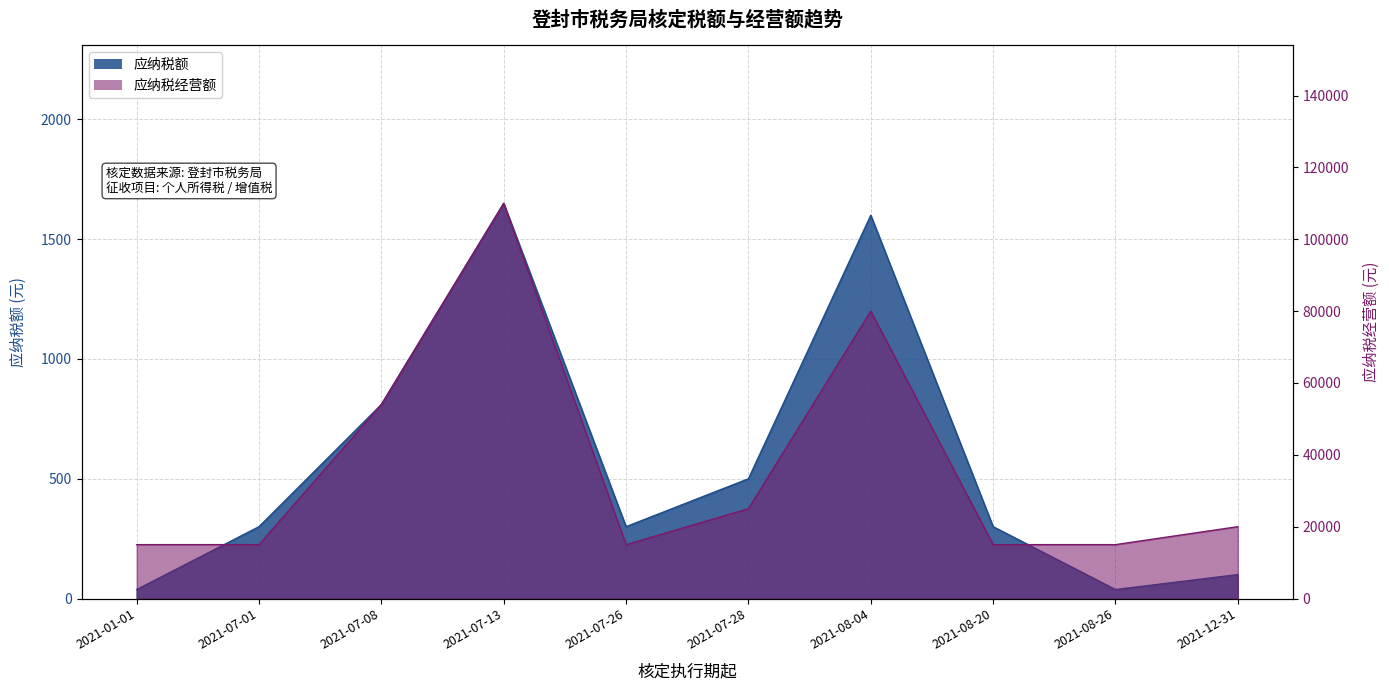

Rank the categories by 应纳税额 value from lowest to highest.

2021-01-01, 2021-08-26, 2021-12-31, 2021-07-01, 2021-07-26, 2021-08-20, 2021-07-28, 2021-07-08, 2021-08-04, 2021-07-13